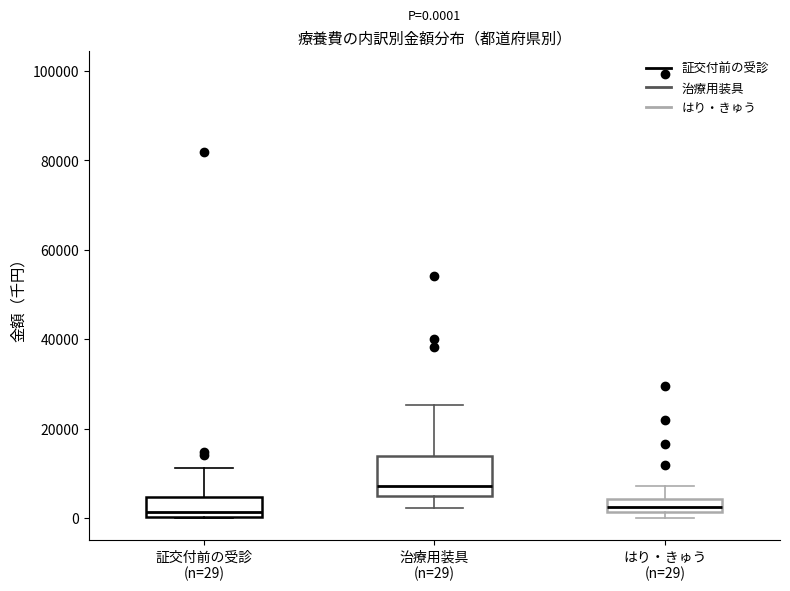

Which box is the tallest, from its lower edge to its upper edge?

治療用装具 (n=29)